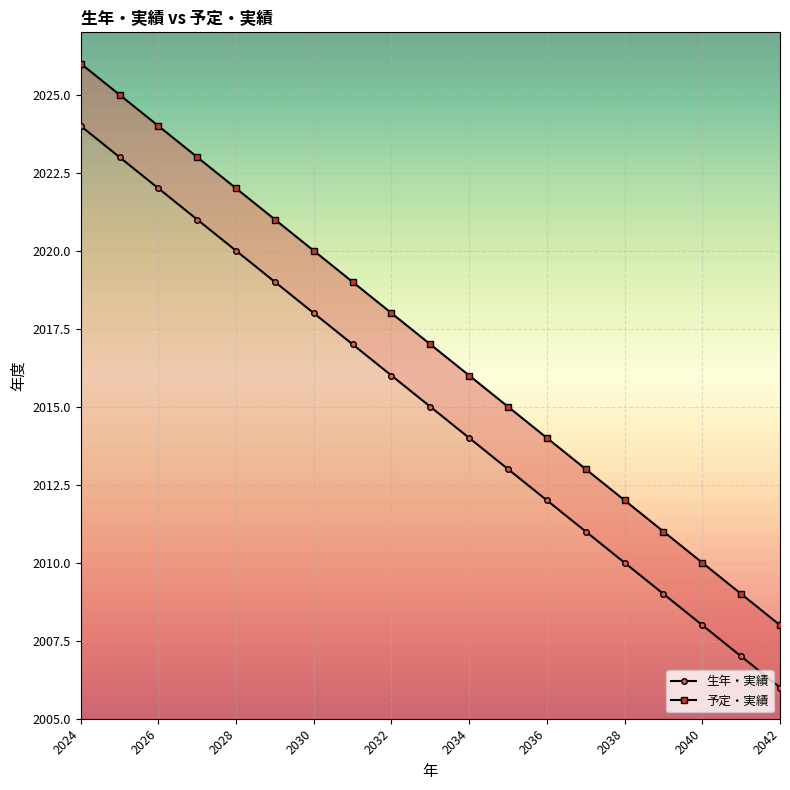

Between 2026 and 12, which series saw the biggest shift?

生年・実績